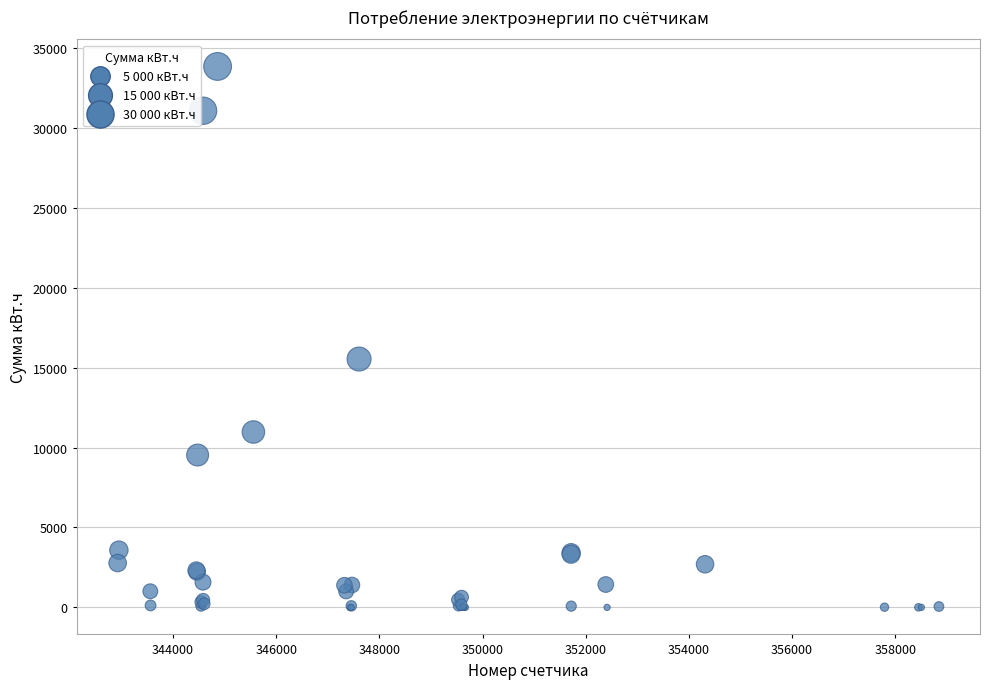

What Y value in the scatter plot is closest to 16926?

15541.1